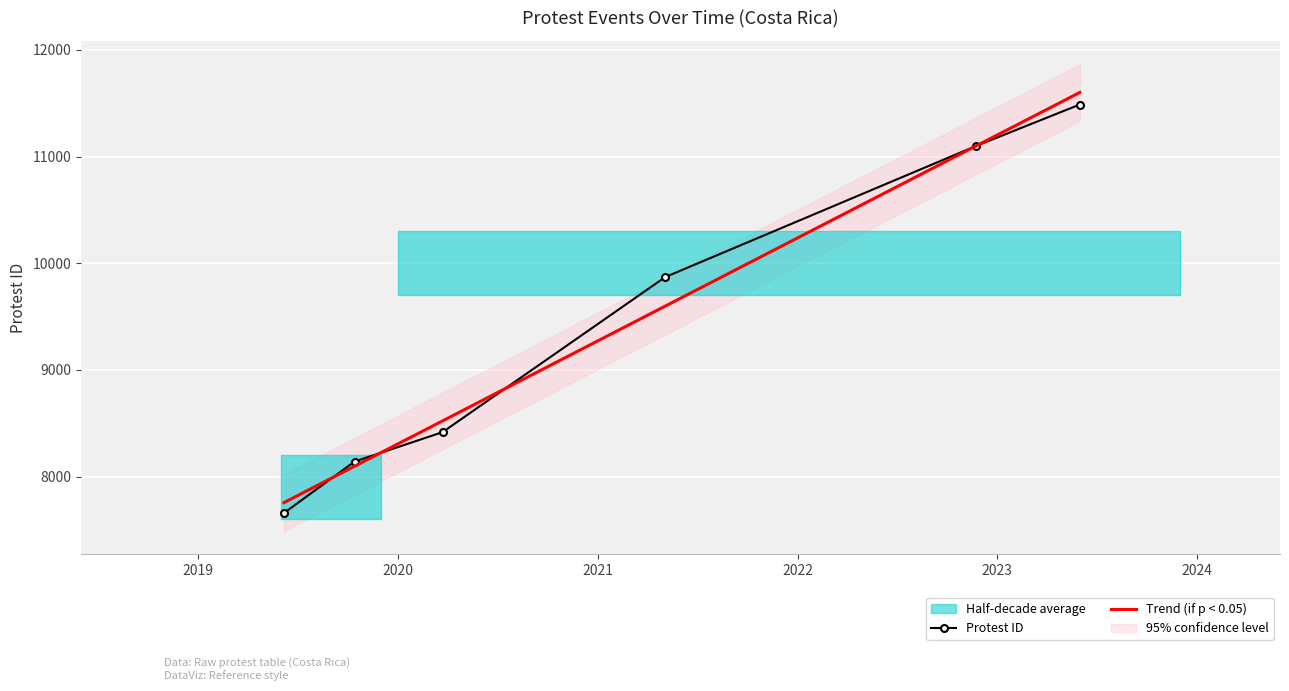

What is the label of the 1st point from the right?

2023-06-01